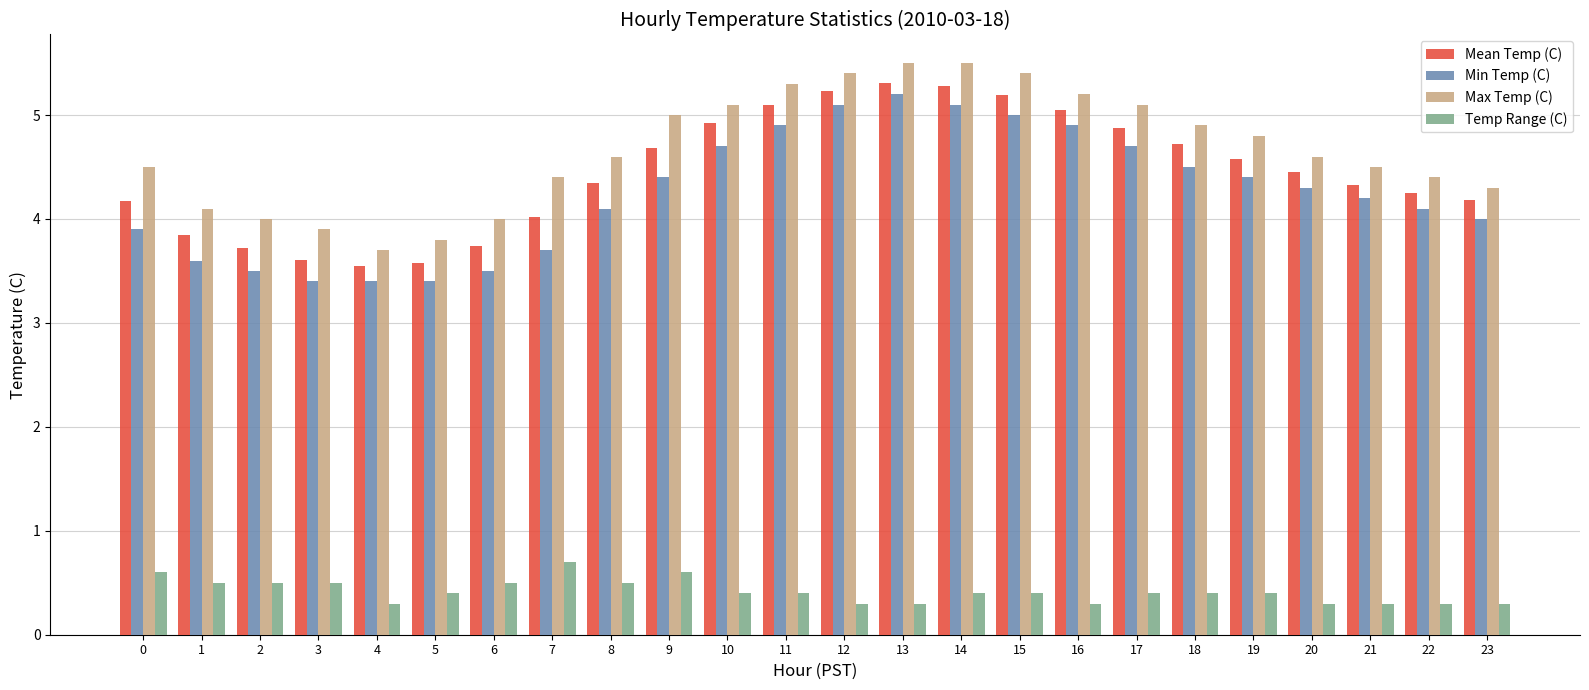

How many Temp Range (C) values are between 0 and 1?

24